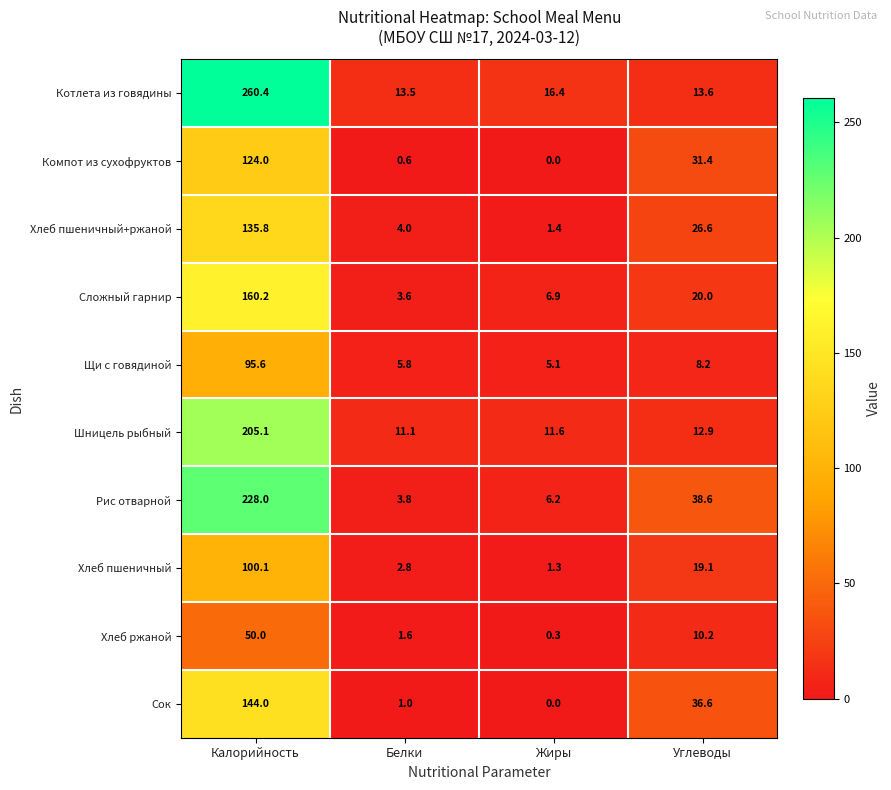

True or false: Сок has a value of 1.4 at Белки.

False